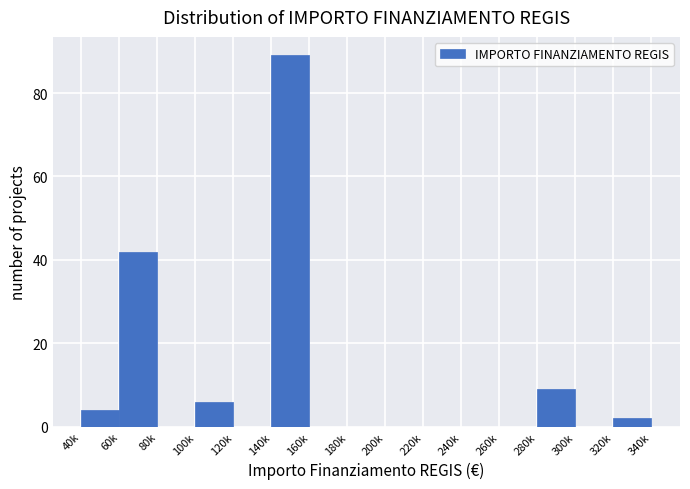

Reading left to right, transcribe all the data shown in this chart.

40k=4	60k=42	80k=0	100k=6	120k=0	140k=89	160k=0	180k=0	200k=0	220k=0	240k=0	260k=0	280k=9	300k=0	320k=2